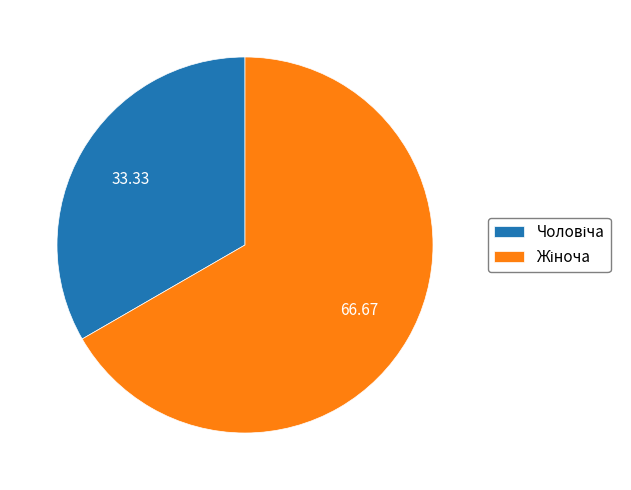

Is there a majority slice in this chart?

Yes